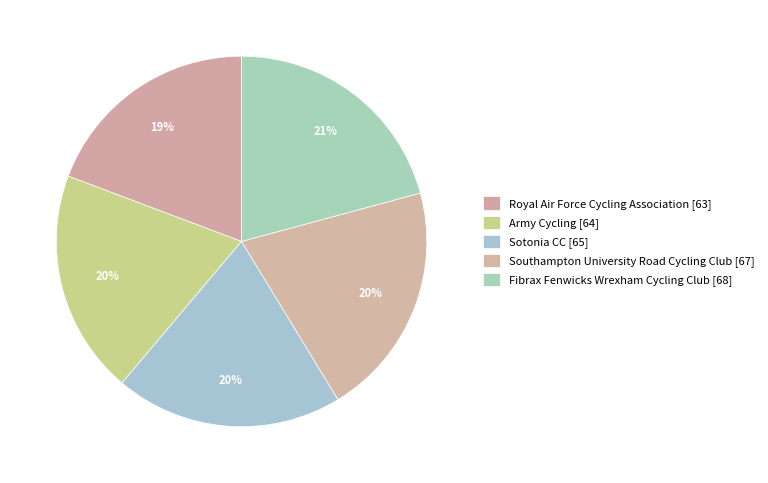

Does any single category account for the majority?

No